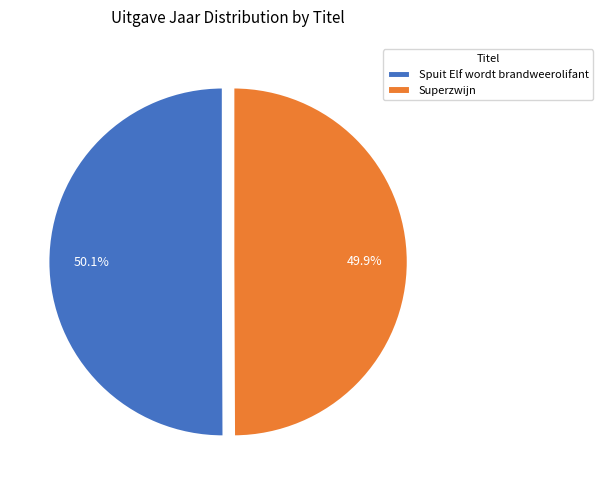

Is there any slice that represents more than half of the pie?

Yes